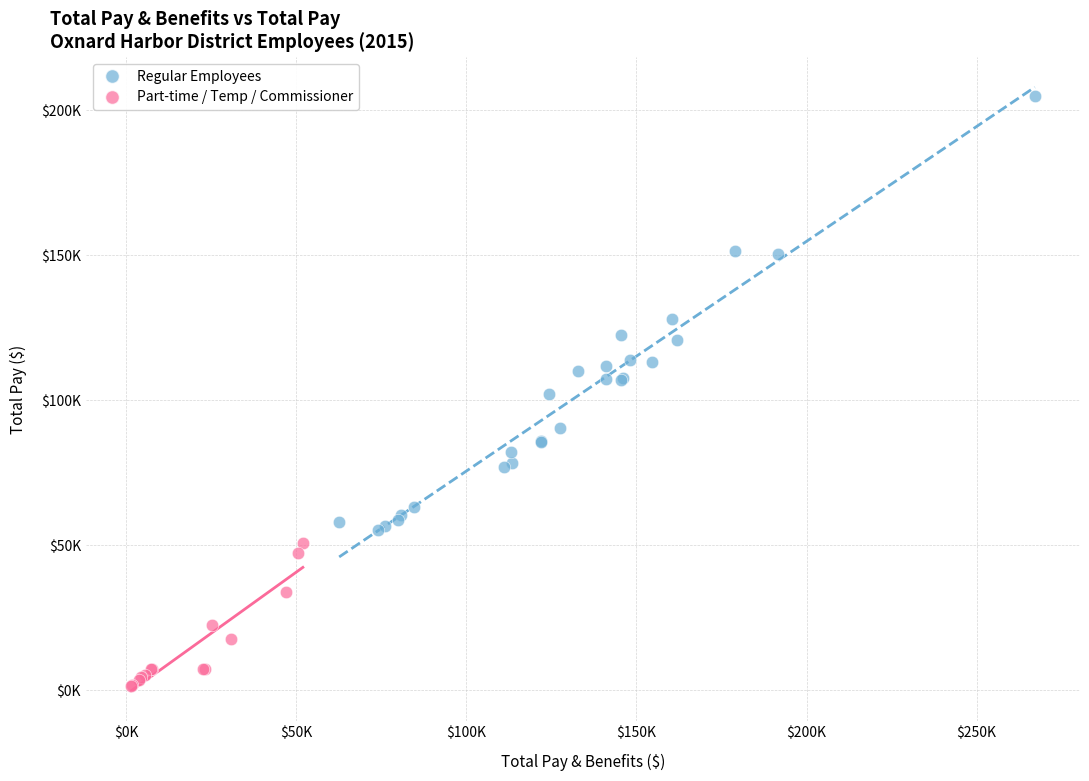

What are all the series names shown in the legend?

Regular Employees, Part-time / Temp / Commissioner